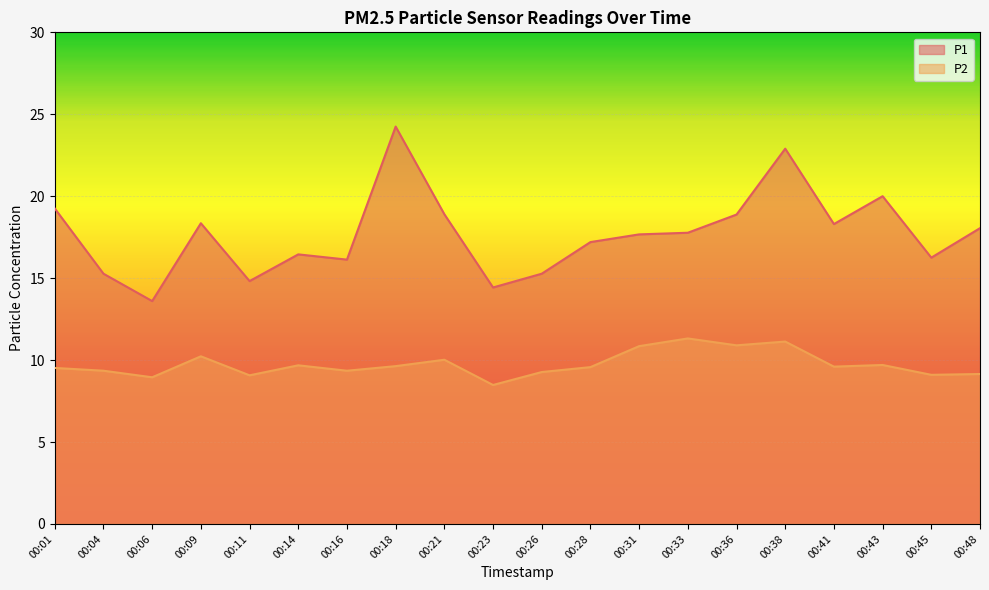

Rank the series by their average value, from lowest to highest.

P2, P1